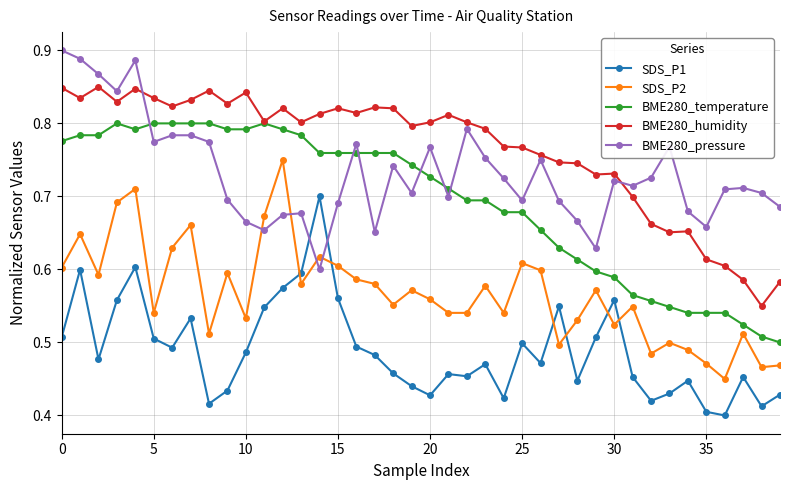

True or false: SDS_P2 has more than 1 points higher than both neighbors.

True